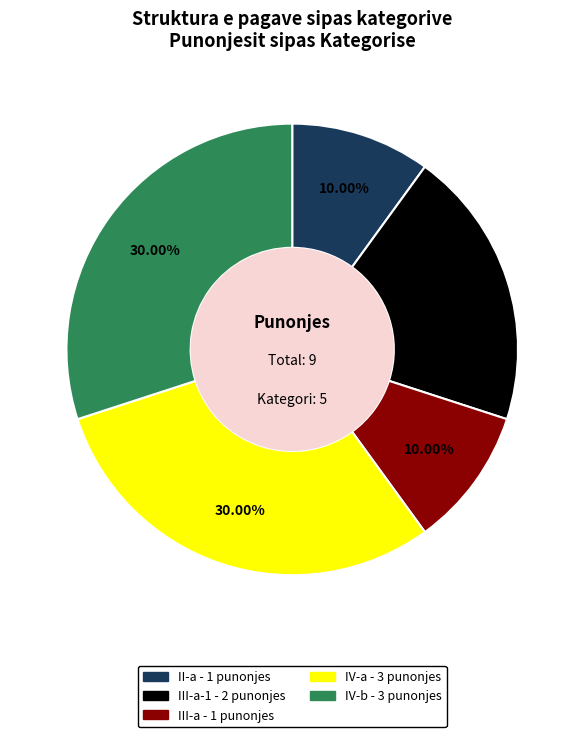

Is there any slice that represents more than half of the pie?

No